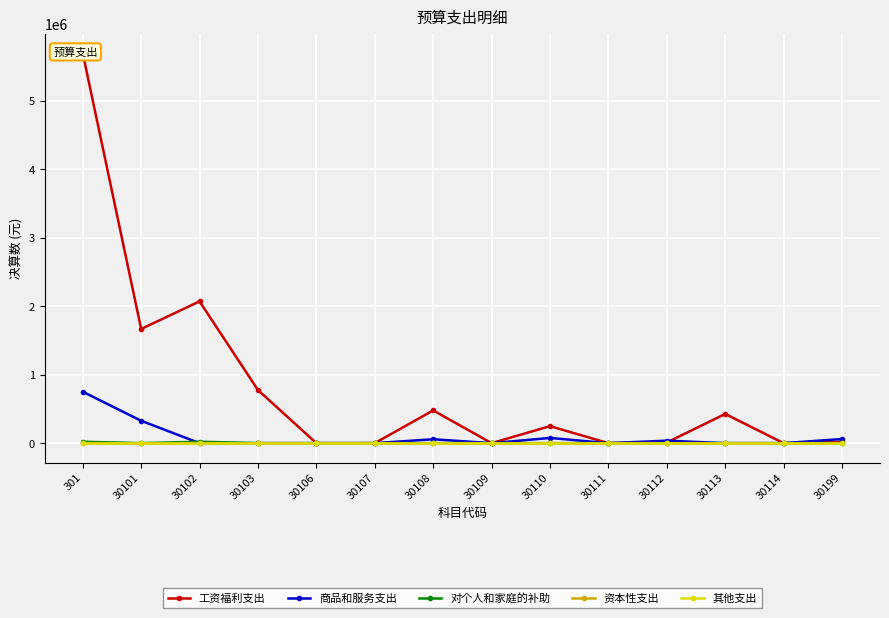

How many lines are shown in the chart?

5